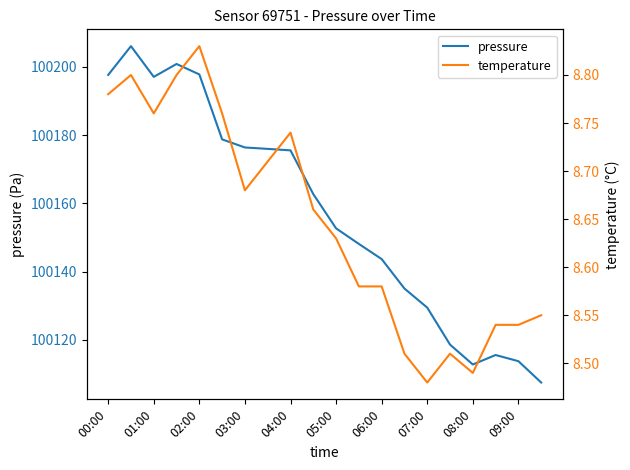

Is it true that pressure equals 48082.0 at 08:00?

False